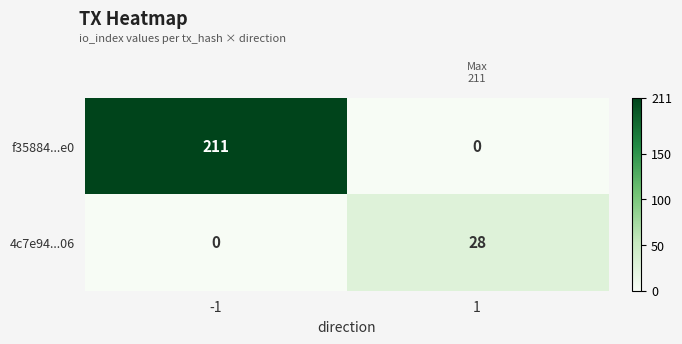

What is the maximum value shown in the chart?

211